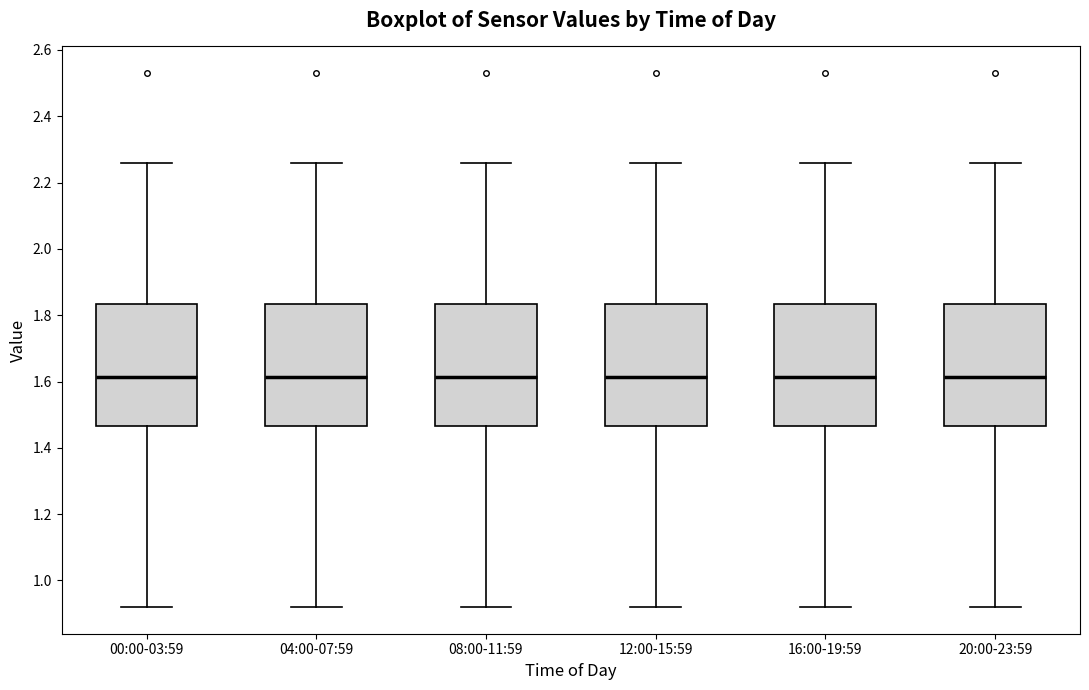

Reading left to right, read every box against the y-axis: the position of its median line, the range the box covers, and the ends of its whiskers. The values are not printed on the chart, so give them approximately, as read against the axis.

00:00-03:59: median 1.62, box 1.46 to 1.84, whiskers 0.92 to 2.26
04:00-07:59: median 1.62, box 1.46 to 1.84, whiskers 0.92 to 2.26
08:00-11:59: median 1.62, box 1.46 to 1.84, whiskers 0.92 to 2.26
12:00-15:59: median 1.62, box 1.46 to 1.84, whiskers 0.92 to 2.26
16:00-19:59: median 1.62, box 1.46 to 1.84, whiskers 0.92 to 2.26
20:00-23:59: median 1.62, box 1.46 to 1.84, whiskers 0.92 to 2.26